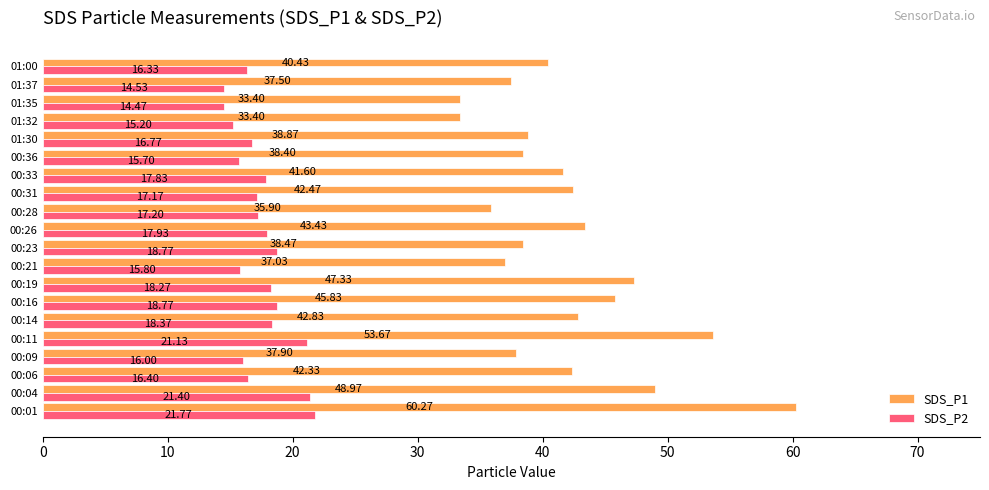

What is the total value across all series at 01:35?

47.9